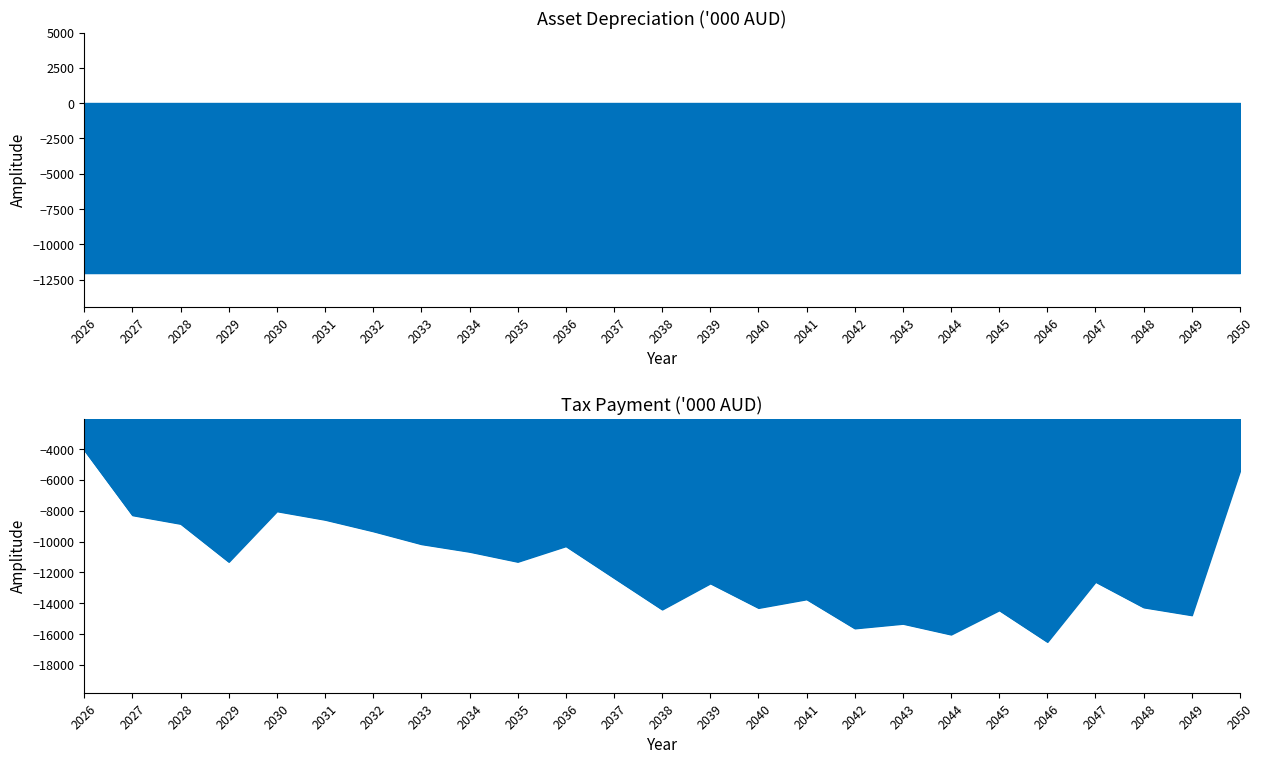

Which label corresponds to the smallest value in the chart?

2046